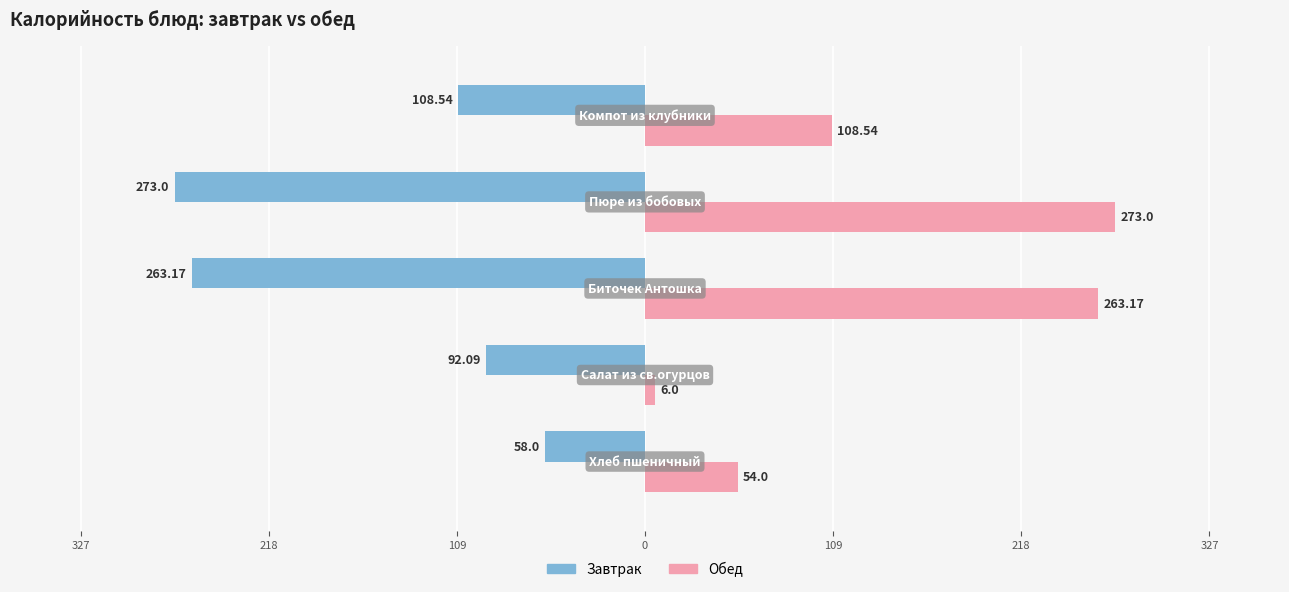

What are all the series names shown in the legend?

Завтрак, Обед